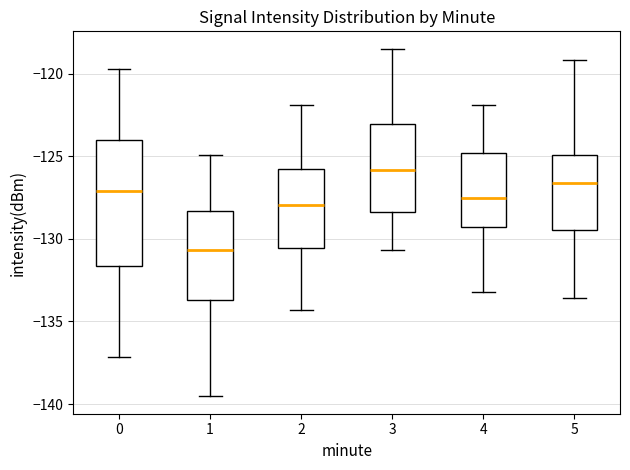

Comparing the boxes themselves (not the whiskers), which one is the tallest?

0